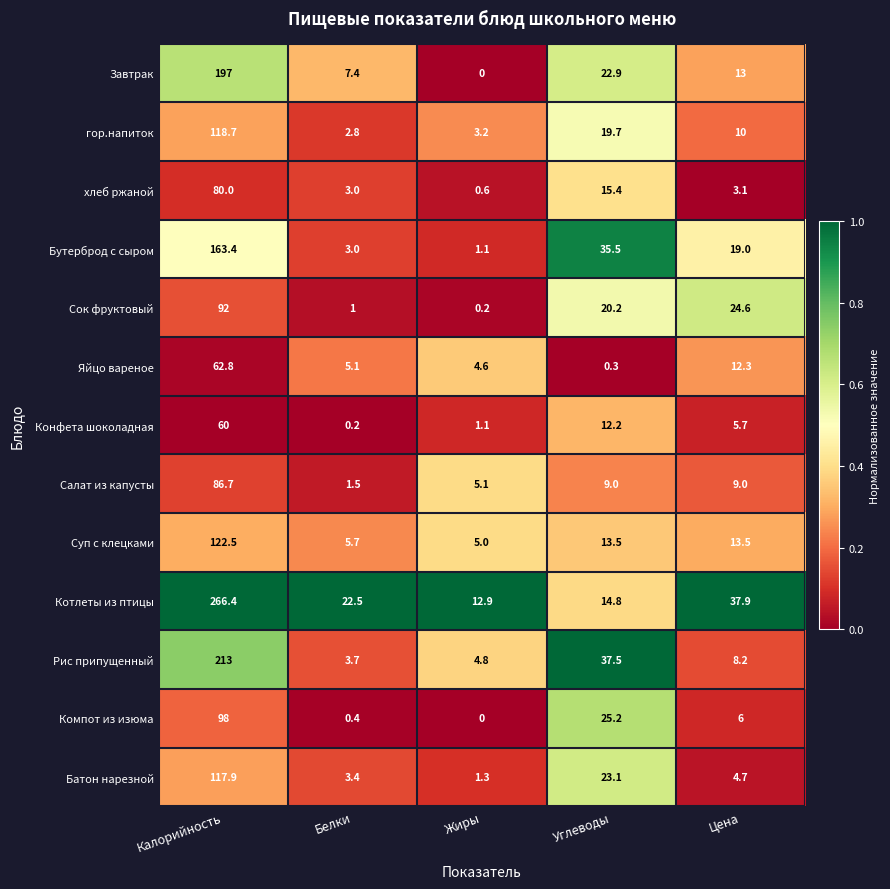

Which label corresponds to the smallest value in the chart?

Жиры